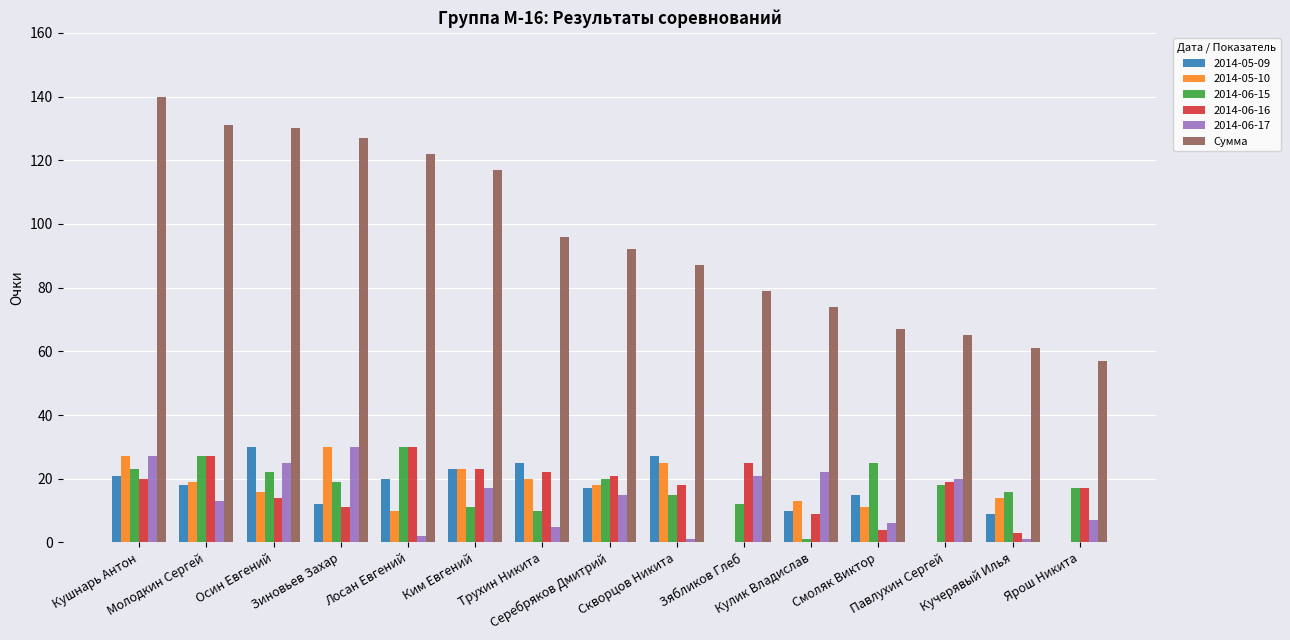

What is the highest value of the 2014-05-09 series?

30